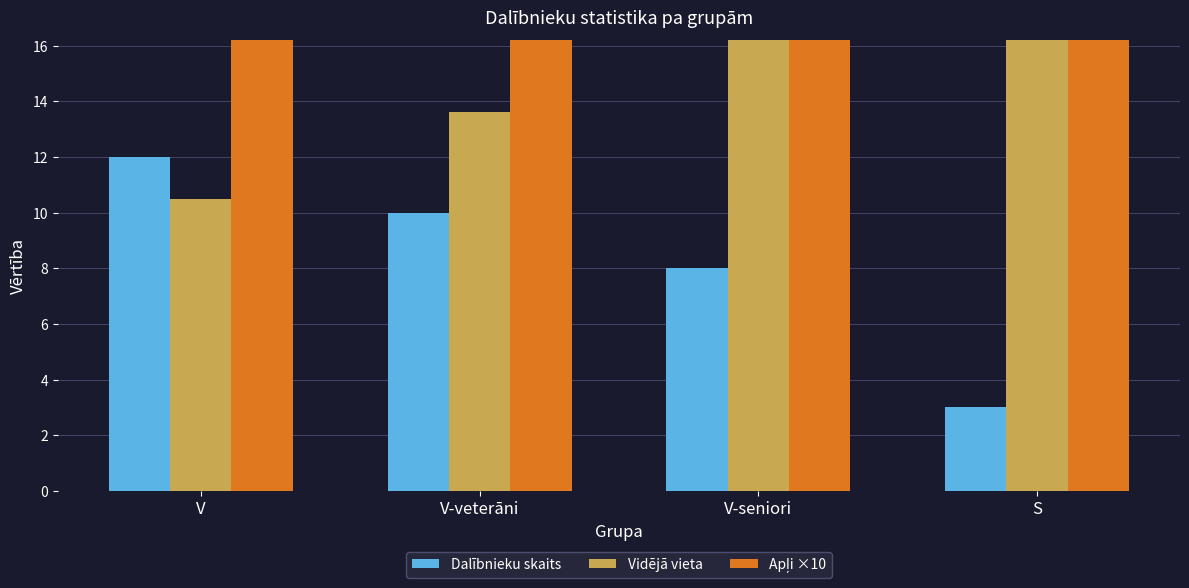

Which series has the largest range (max minus min)?

Vidējā vieta